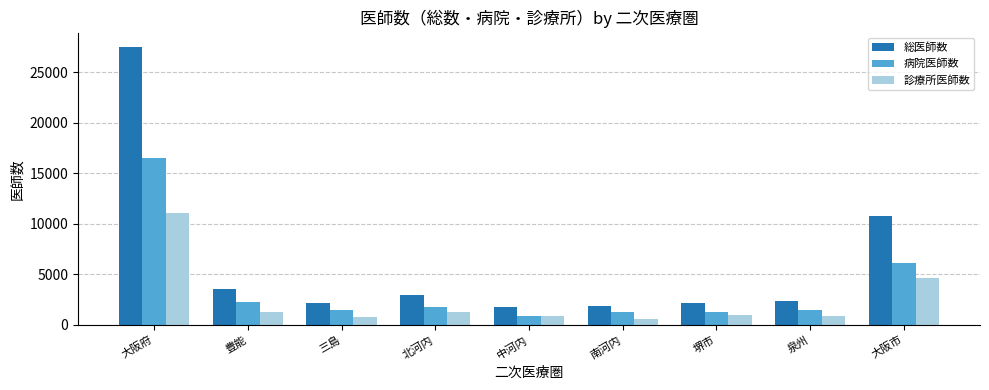

What is the approximate value of 診療所医師数 at 堺市?

933.7